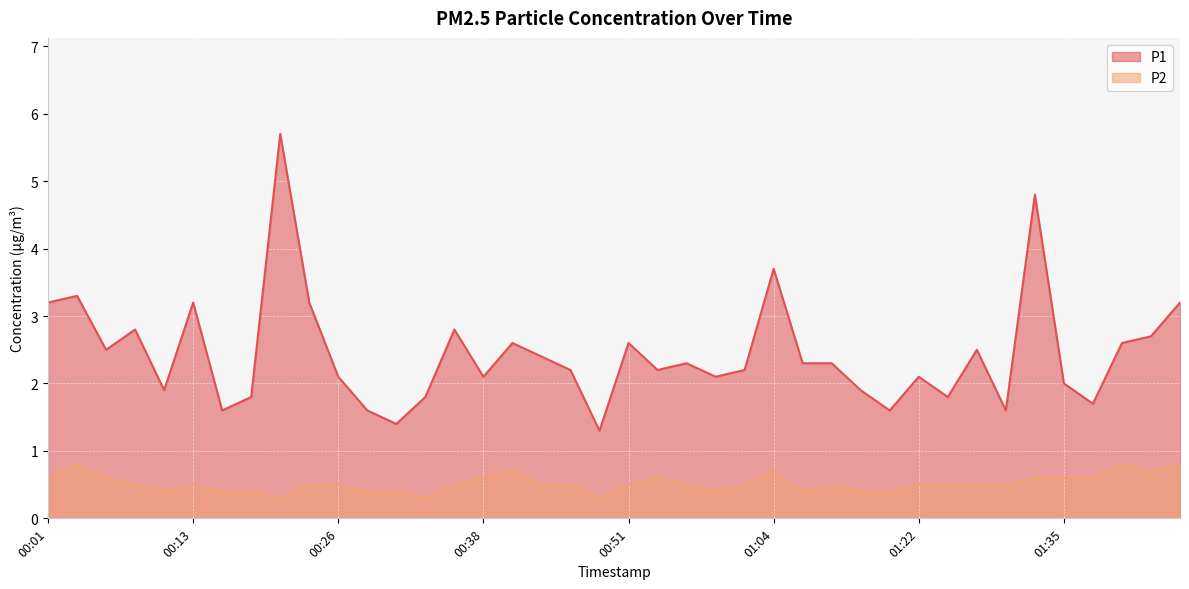

At which category does the chart reach its minimum across all series?

00:21